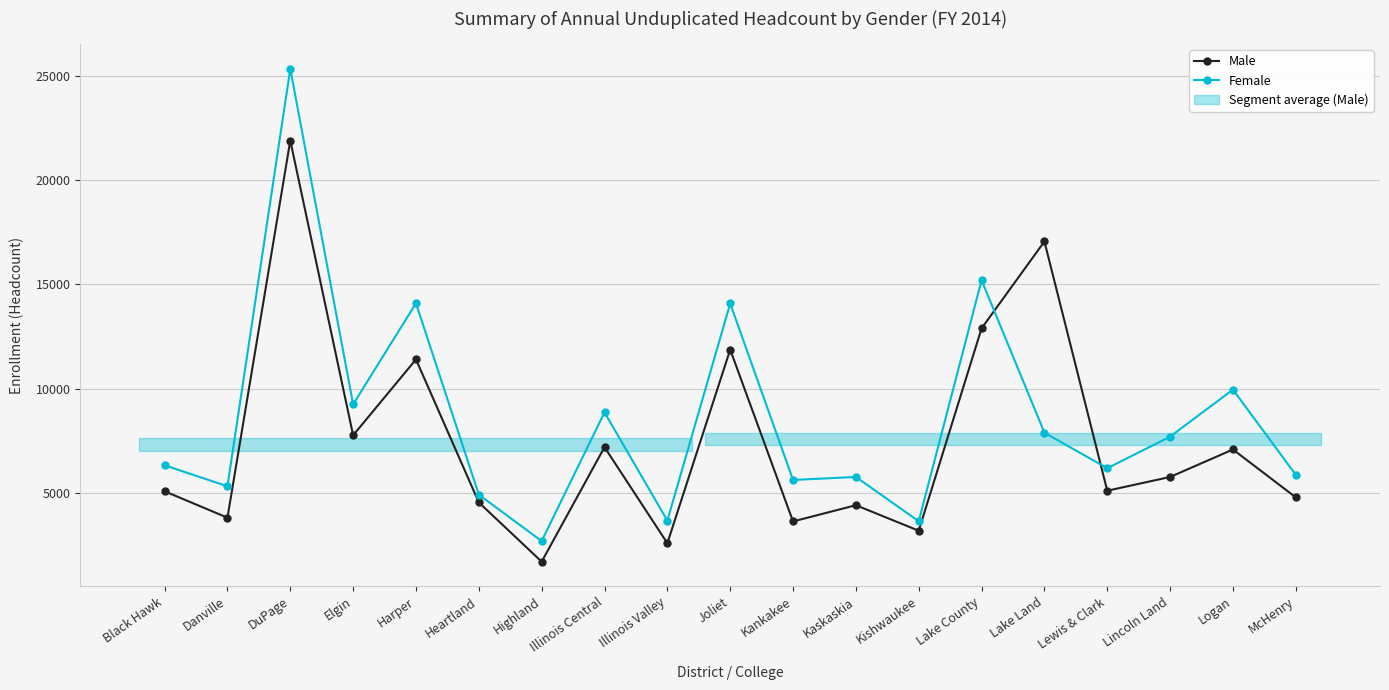

Reading left to right, transcribe all the data shown in this chart.

Male: Black Hawk=5097	Danville=3833	DuPage=21892	Elgin=7777	Harper=11412	Heartland=4564	Highland=1726	Illinois Central=7209	Illinois Valley=2610	Joliet=11880	Kankakee=3653	Kaskaskia=4431	Kishwaukee=3208	Lake County=12898	Lake Land=17058	Lewis & Clark=5124	Lincoln Land=5783	Logan=7098	McHenry=4806
Female: Black Hawk=6342	Danville=5338	DuPage=25327	Elgin=9260	Harper=14100	Heartland=4935	Highland=2713	Illinois Central=8876	Illinois Valley=3693	Joliet=14089	Kankakee=5639	Kaskaskia=5784	Kishwaukee=3662	Lake County=15204	Lake Land=7903	Lewis & Clark=6201	Lincoln Land=7714	Logan=9965	McHenry=5884